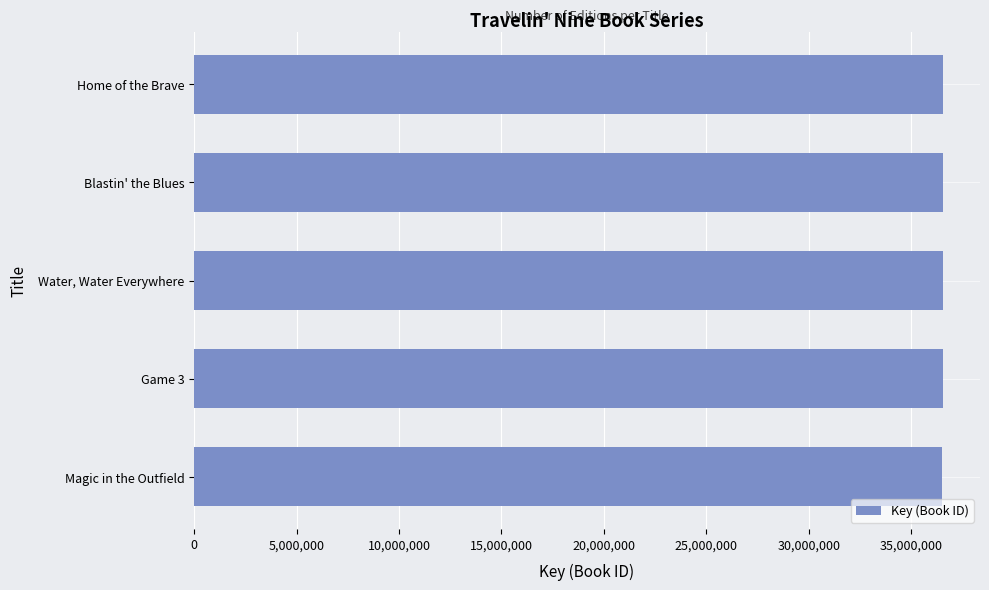

What is the ratio of the value at Blastin' the Blues to the value at Game 3?

1.0